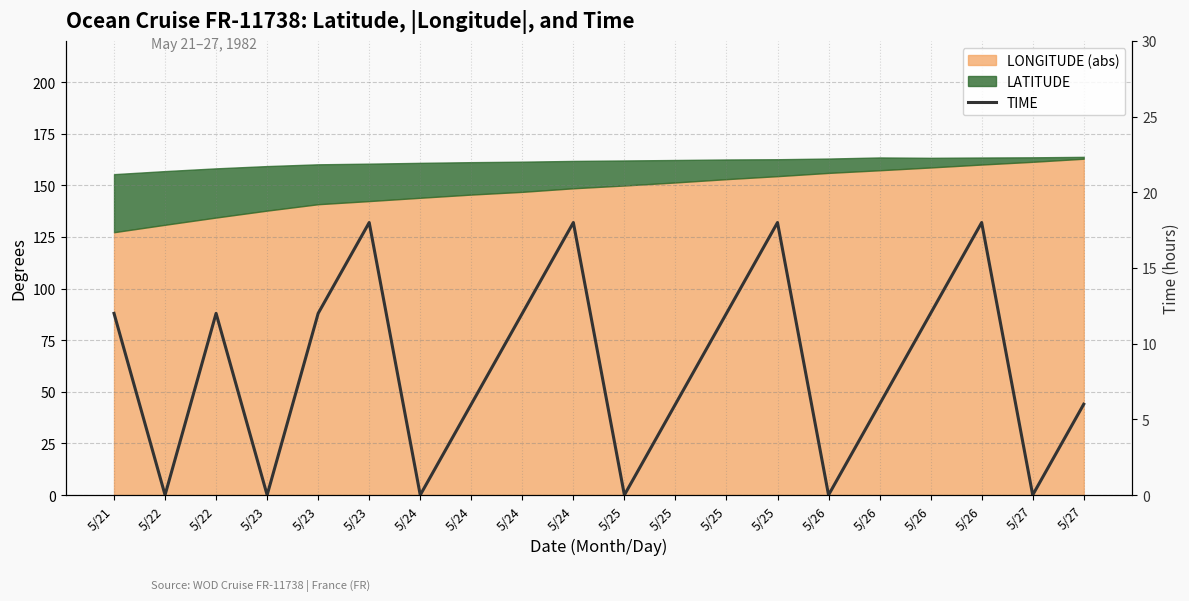

Reading left to right, extract all data points from this chart.

12	0	12	0	12	18	0	6	12	18	0	6	12	18	0	6	12	18	0	6